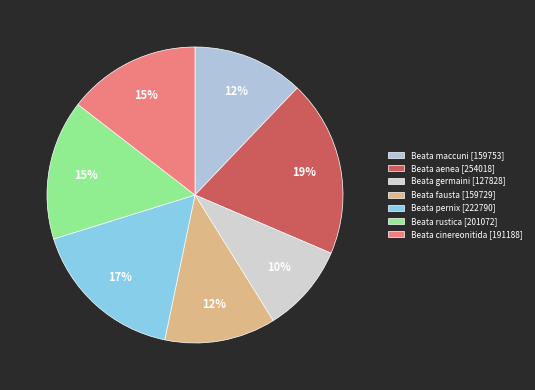

What is the smallest slice in the pie chart?

Beata germaini [127828]